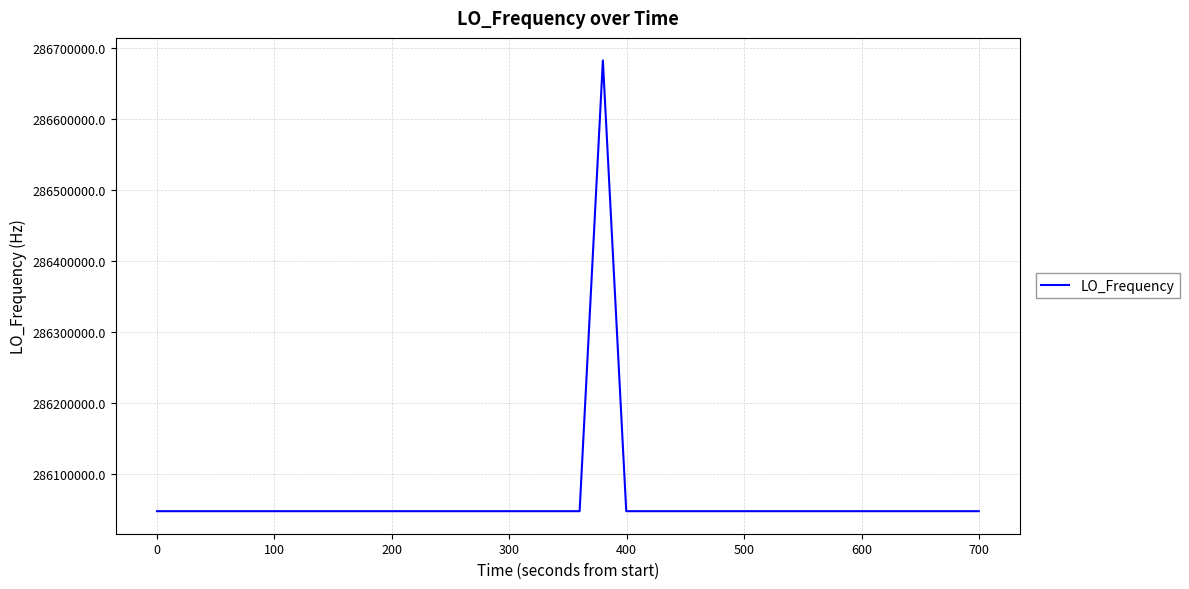

How many series are shown in this chart?

1